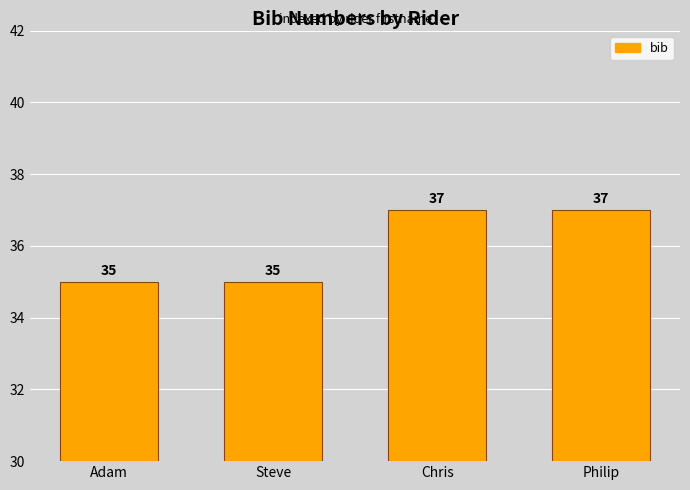

Read the value at Steve.

35